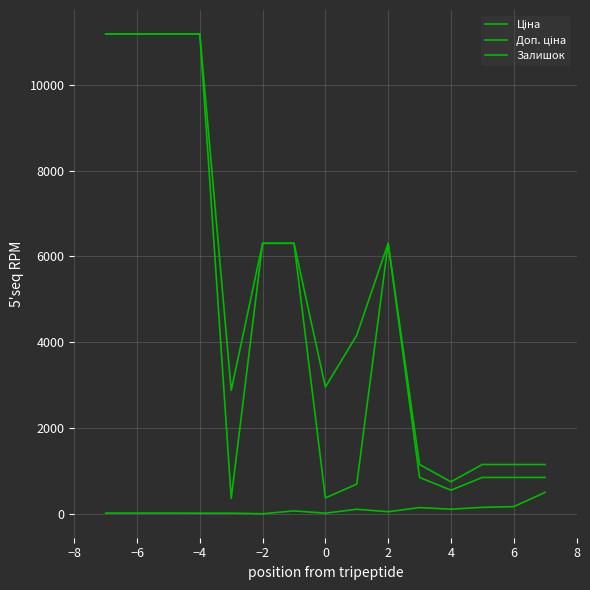

Is this an area chart (filled region under the line)?

No